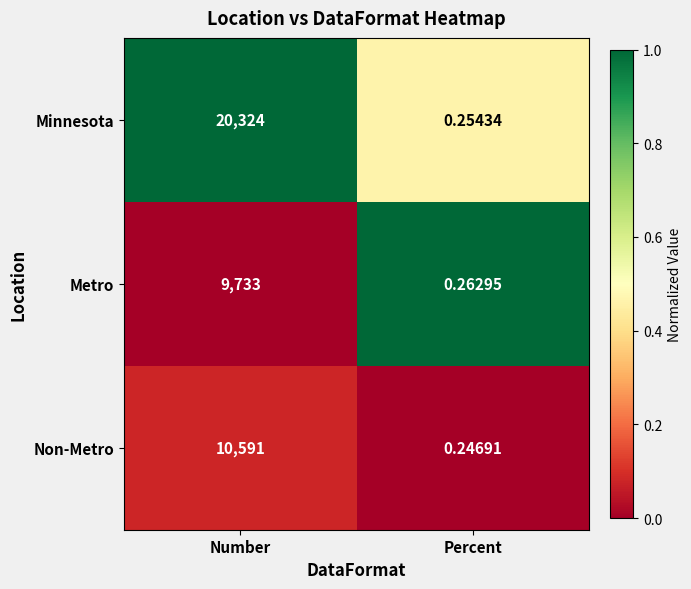

At Percent, list the series in order from largest to smallest.

Metro, Minnesota, Non-Metro